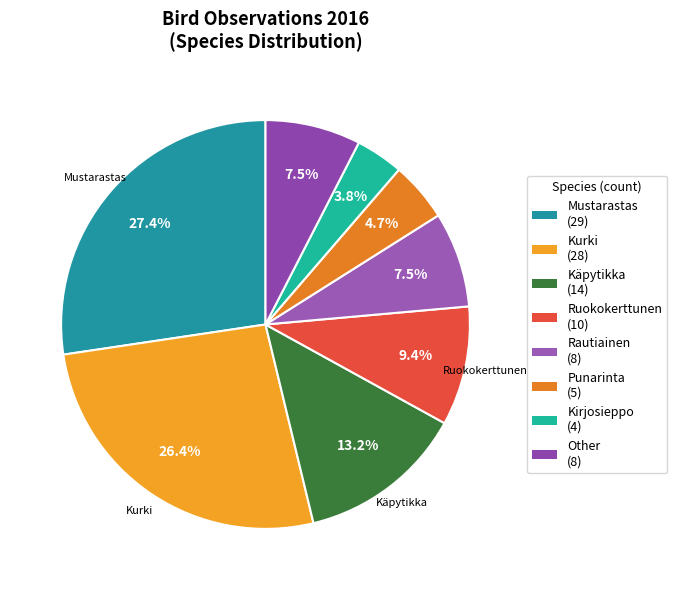

How many segments does this pie chart have?

8